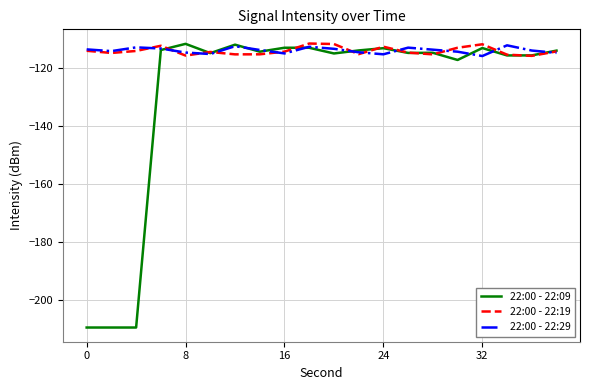

Which series has the widest spread of values?

22:00 - 22:09